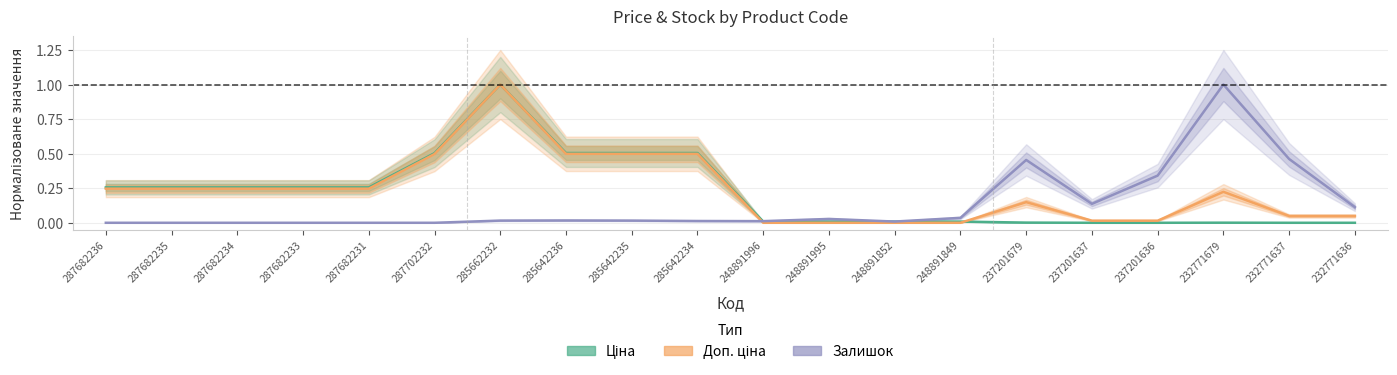

Reading left to right, list all the values displayed in this chart.

Ціна: 0.3	0.3	0.3	0.3	0.3	0.5	1.0	0.5	0.5	0.5	0.0	0.0	0.0	0.0	0.0	0.0	0.0	0.0	0.0	0.0
Доп. ціна: 0.2	0.2	0.2	0.2	0.2	0.5	1.0	0.5	0.5	0.5	0.0	0.0	0.0	0.0	0.1	0.0	0.0	0.2	0.0	0.0
Залишок: 0.0	0.0	0.0	0.0	0.0	0.0	0.0	0.0	0.0	0.0	0.0	0.0	0.0	0.0	0.5	0.1	0.3	1.0	0.5	0.1